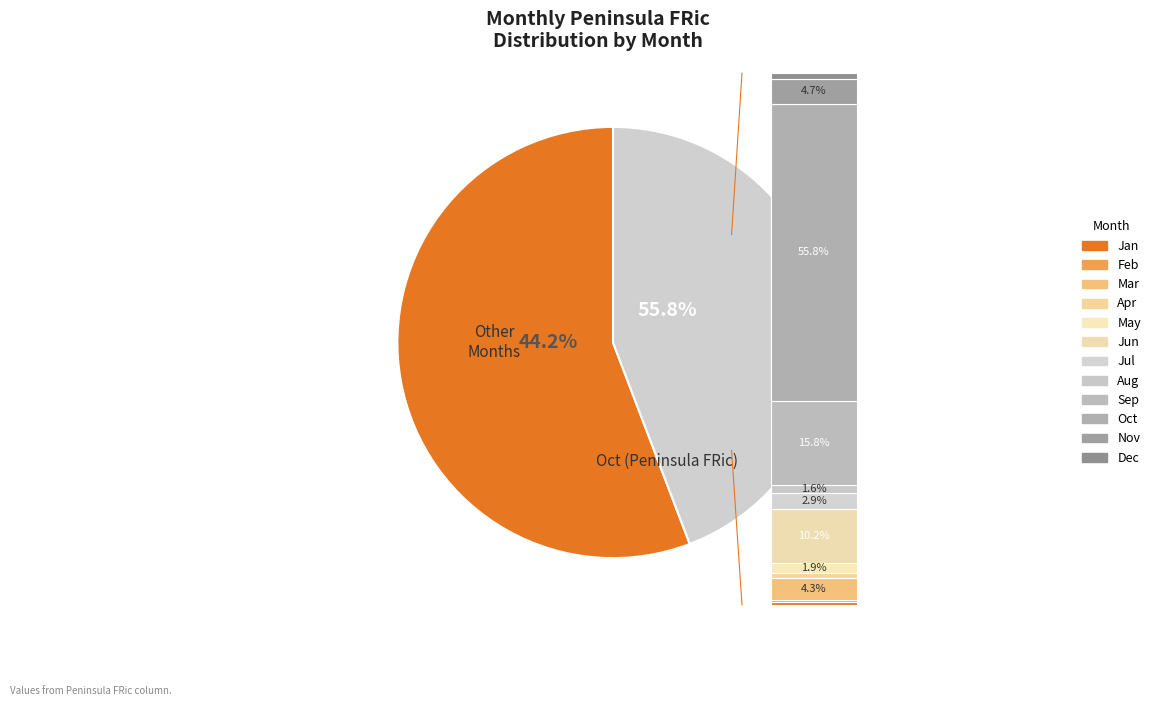

Count the number of slices in the pie.

12